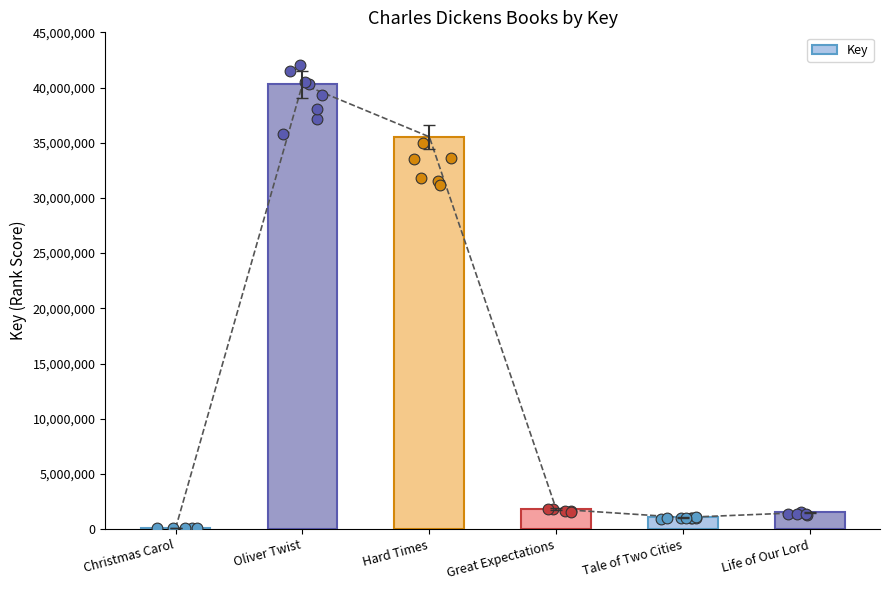

Which has a higher value, Life of Our Lord or Great Expectations?

Great Expectations